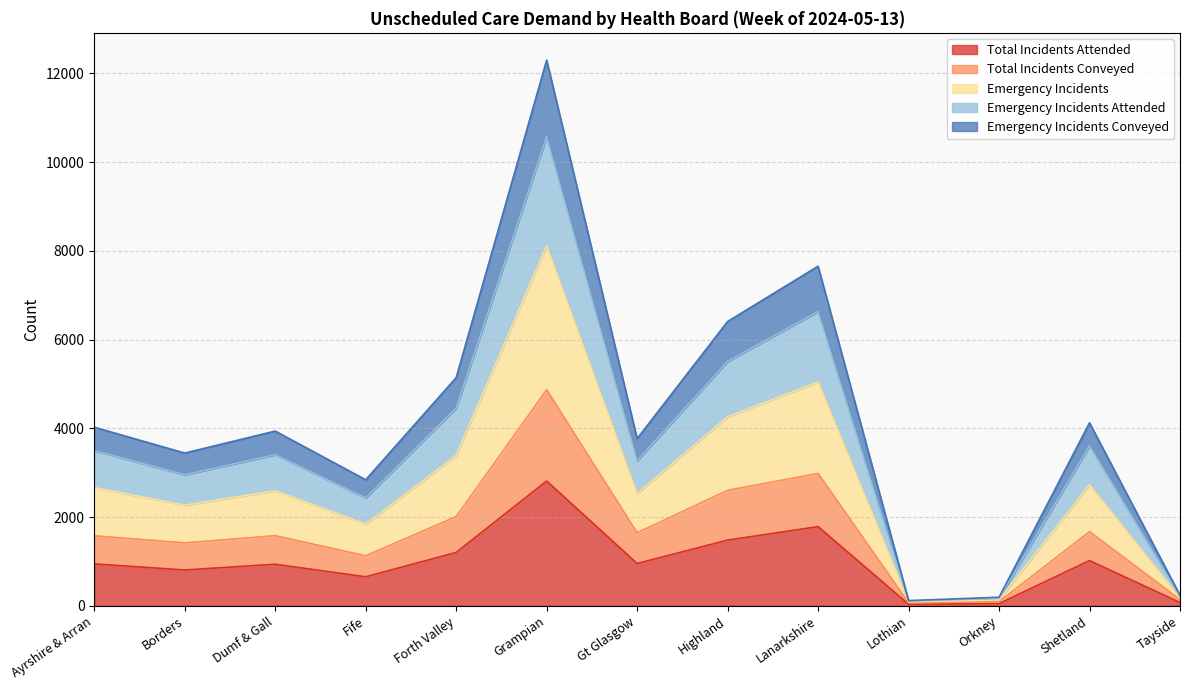

Which category has the highest value in the Total Incidents Attended series?

Grampian